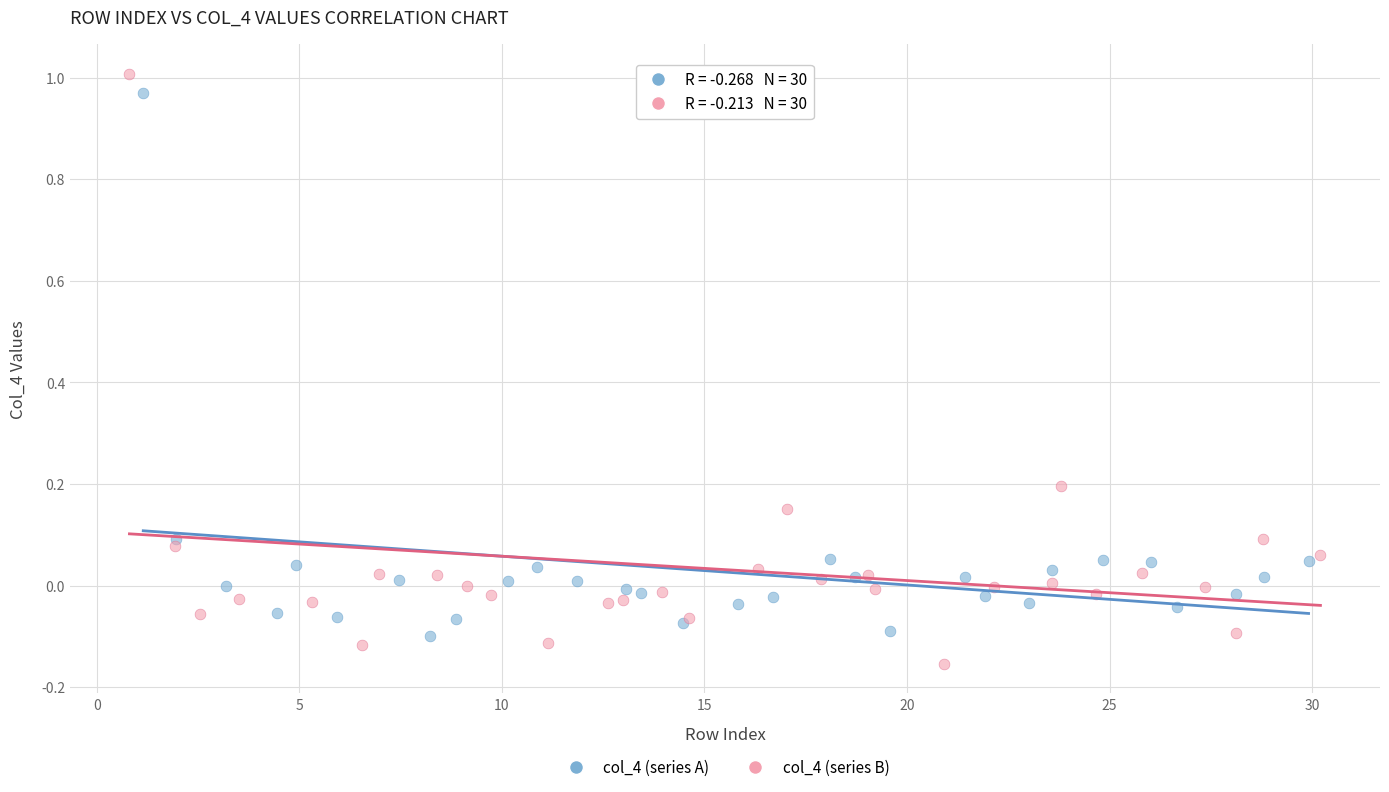

Which series has the widest spread of Y values?

col_4 (series B)